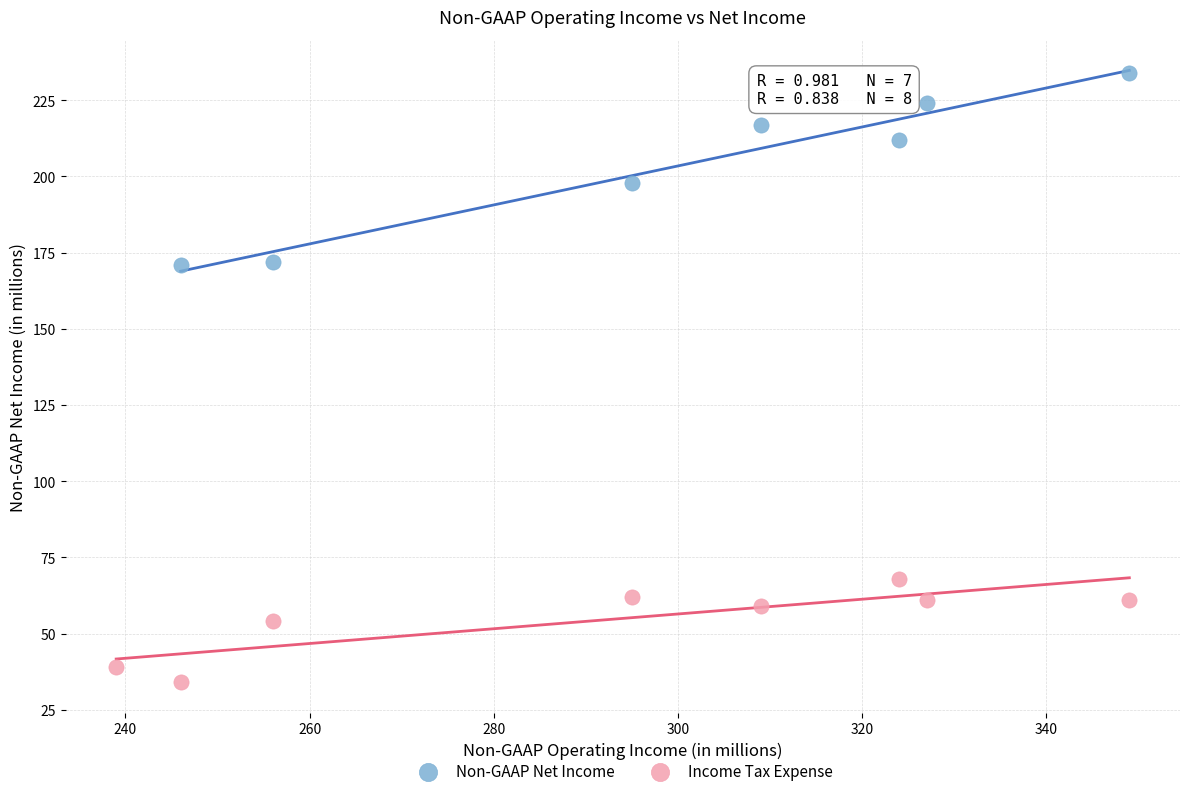

Which series reaches the minimum Y coordinate?

Income Tax Expense